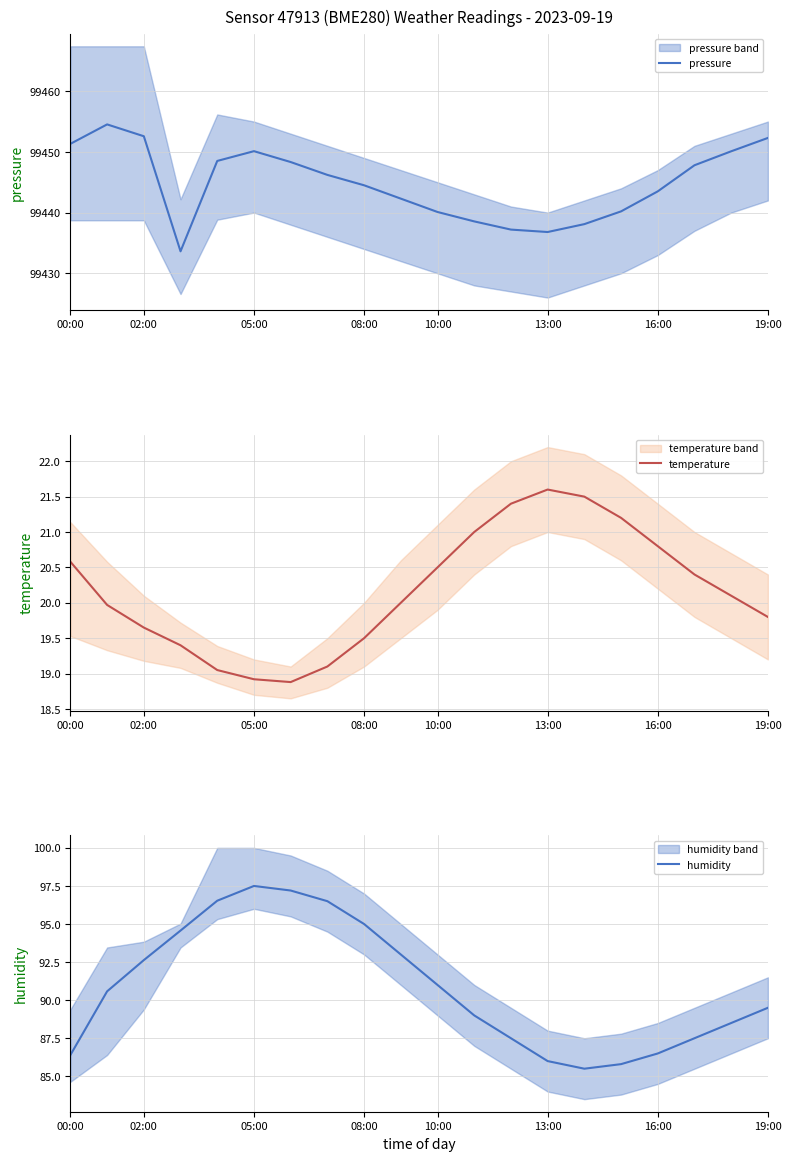

Is this an area chart (filled region under the line)?

No